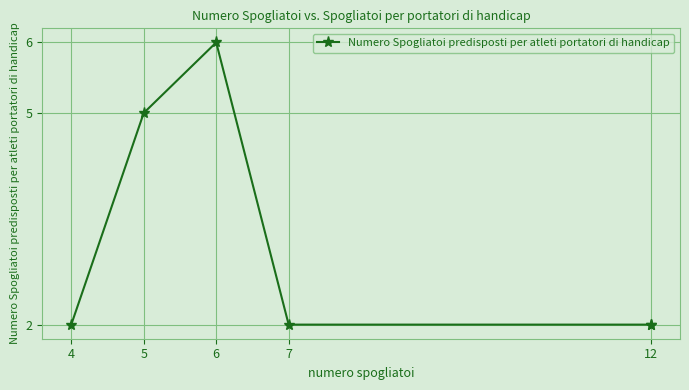

What is the label of the 1st point from the left?

4